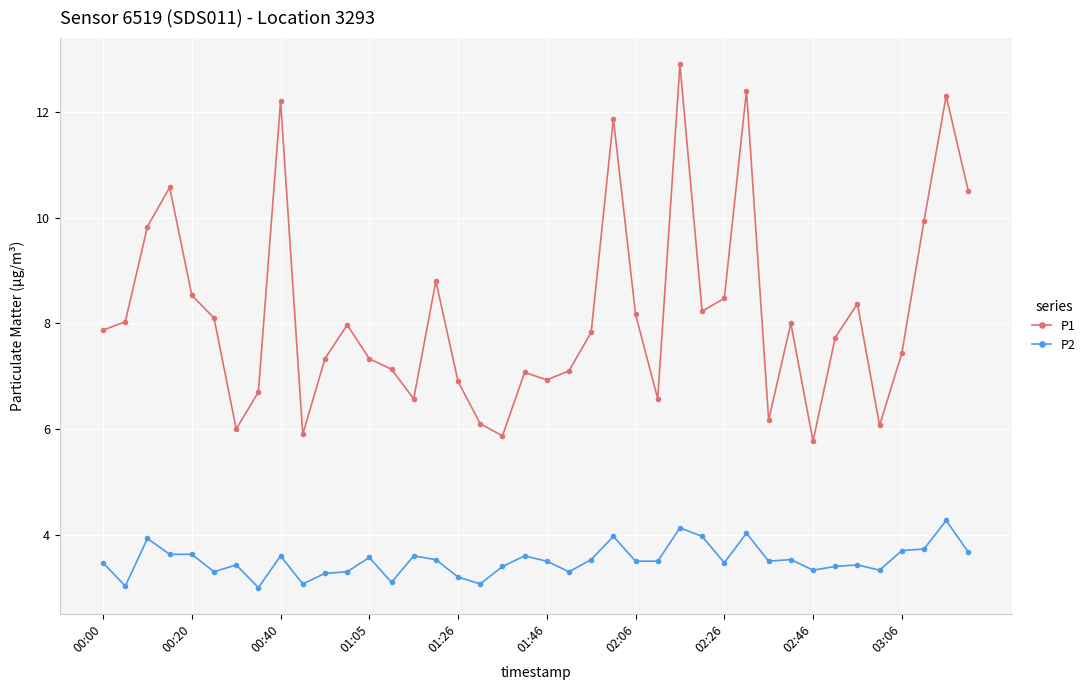

What is the highest value of the P1 series?

12.9